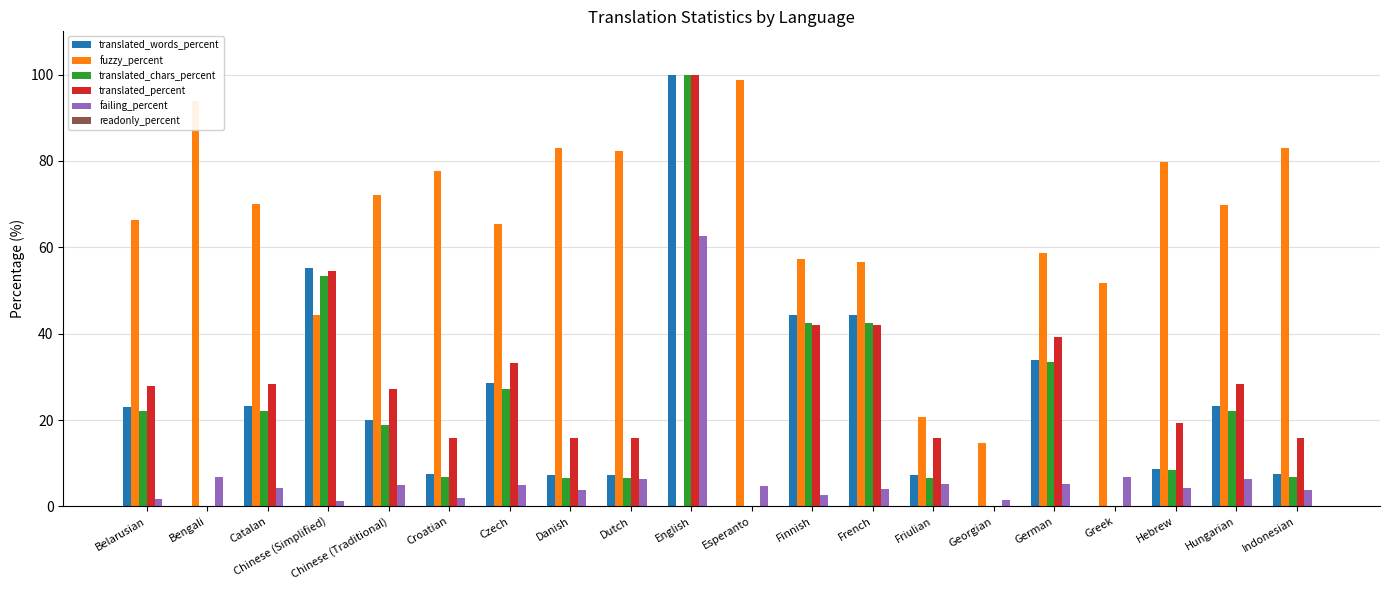

Which series has the largest total across all categories?

fuzzy_percent